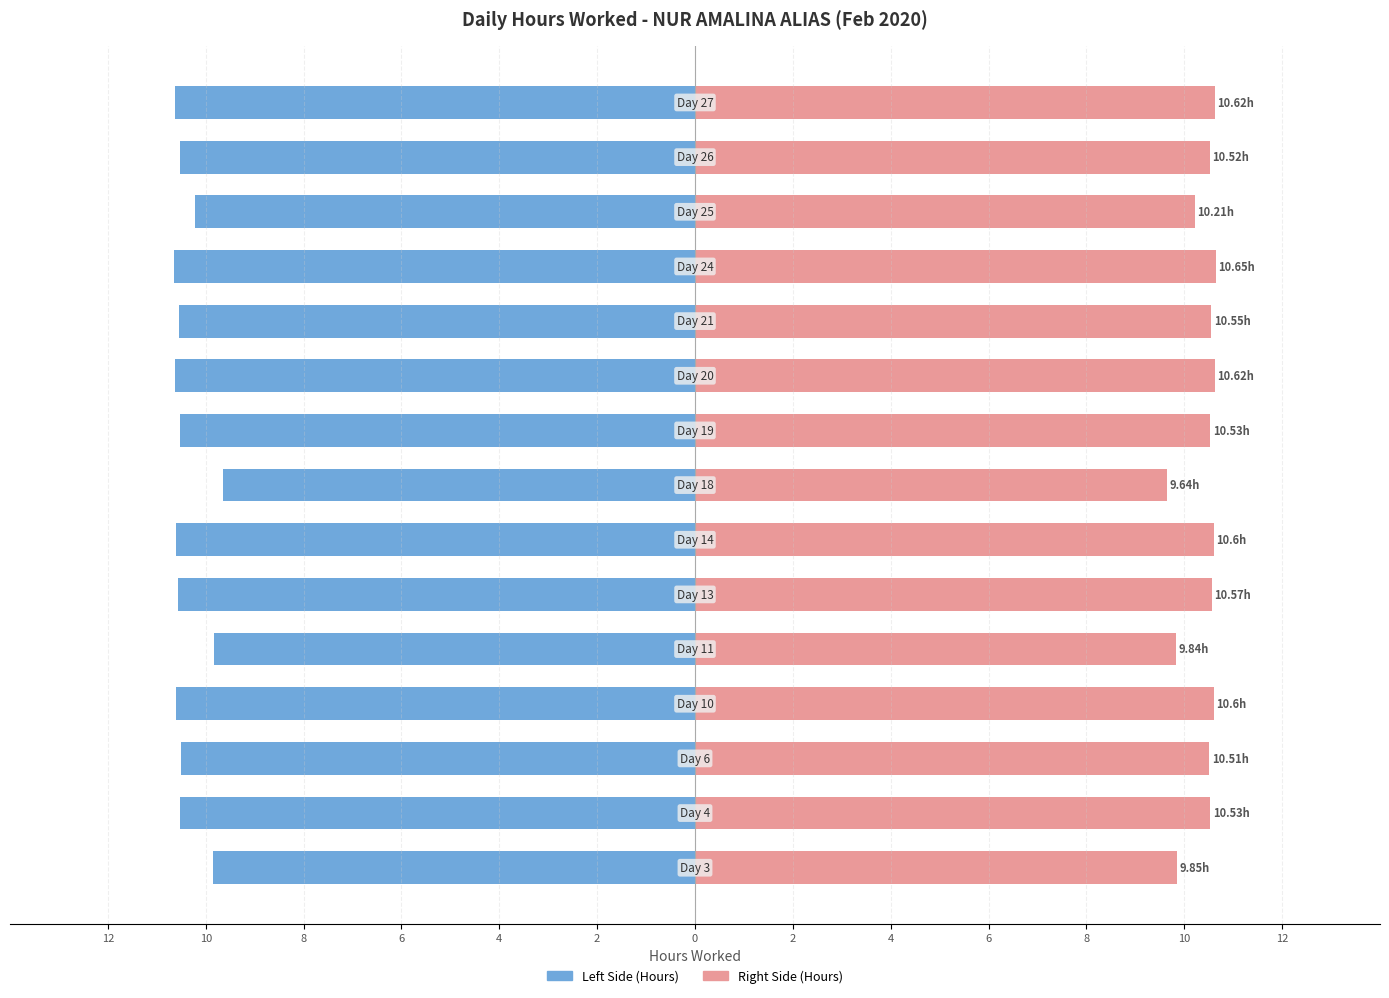

Is it true that Hours Worked (Left) equals -4.0 at 0?

False